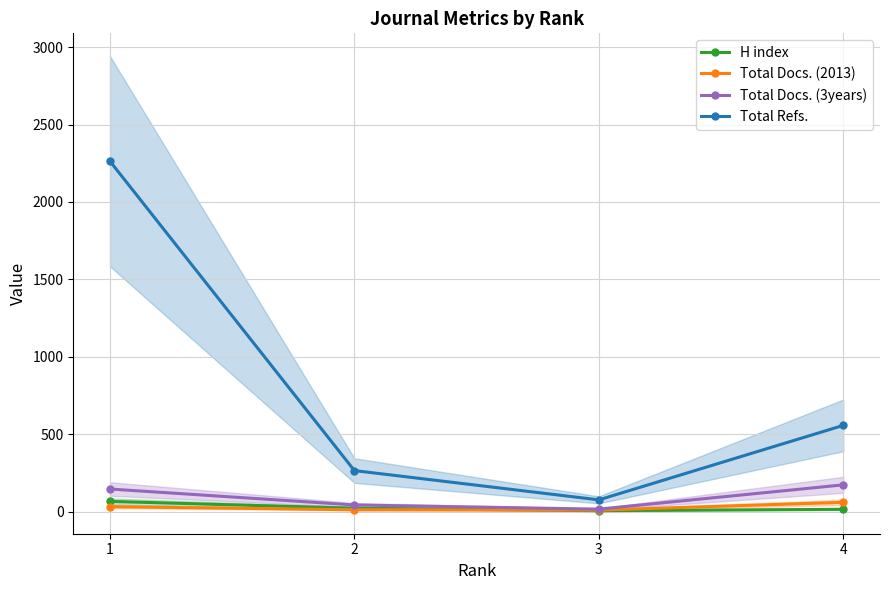

Rank the categories by Total Docs. (2013) value from lowest to highest.

3, 2, 1, 4